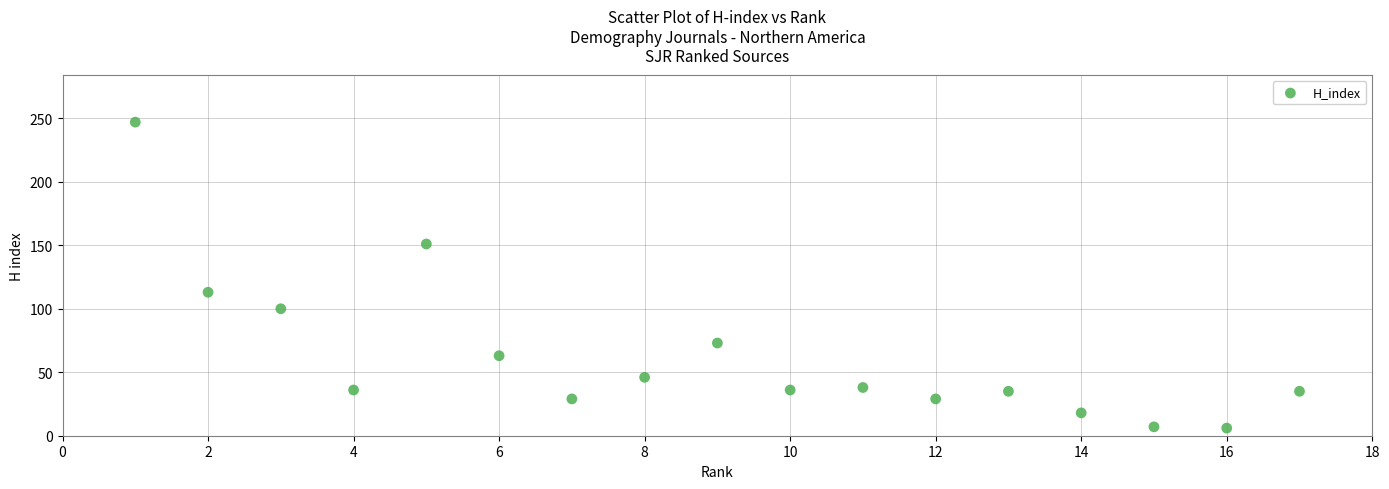

What Y value in the scatter plot is closest to 126?

113